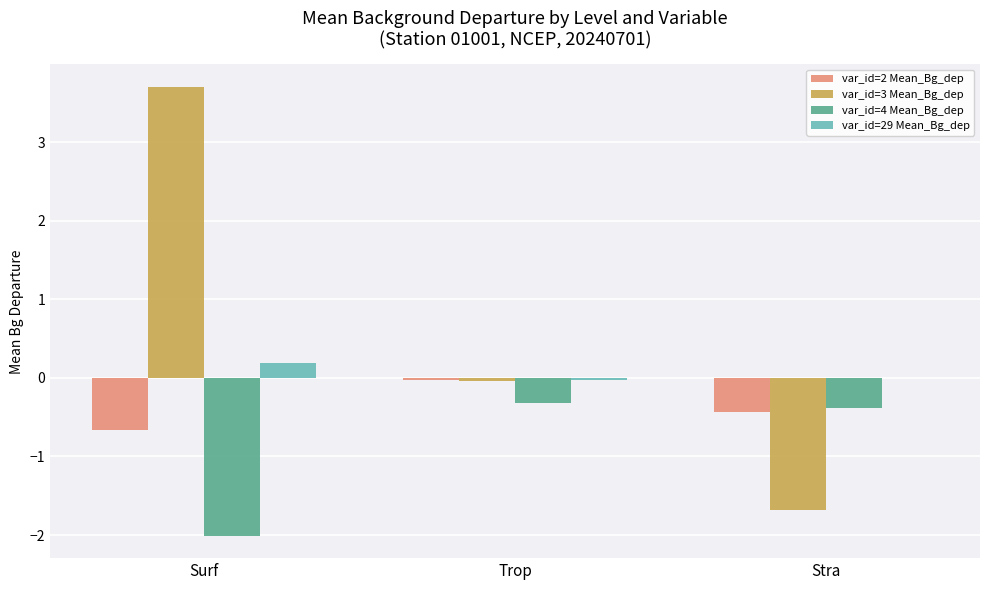

How many categories are shown in the chart?

3